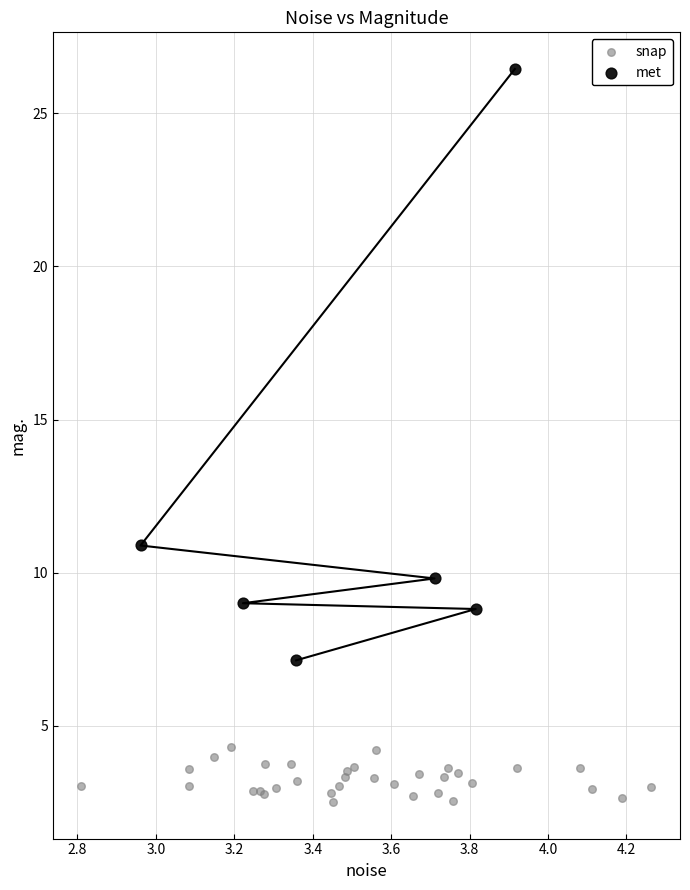

What are all the series names shown in the legend?

snap, met